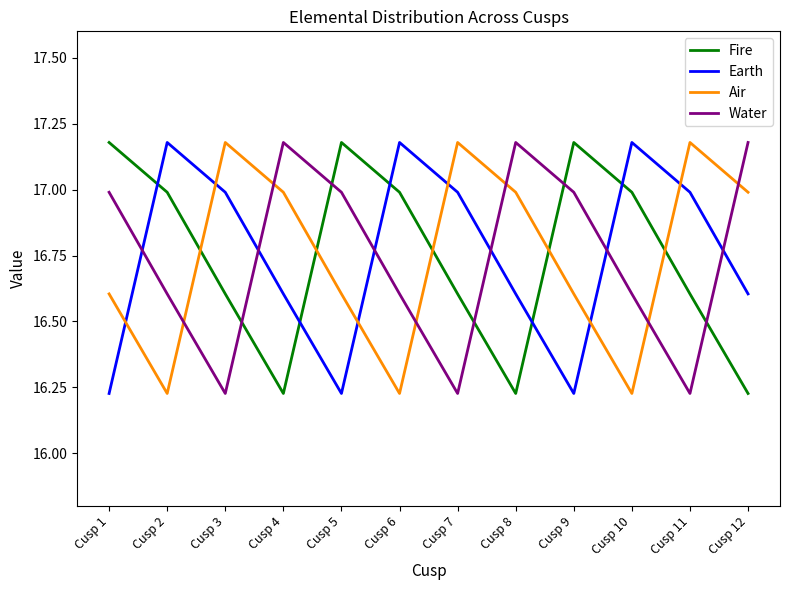

How many lines are shown in the chart?

4